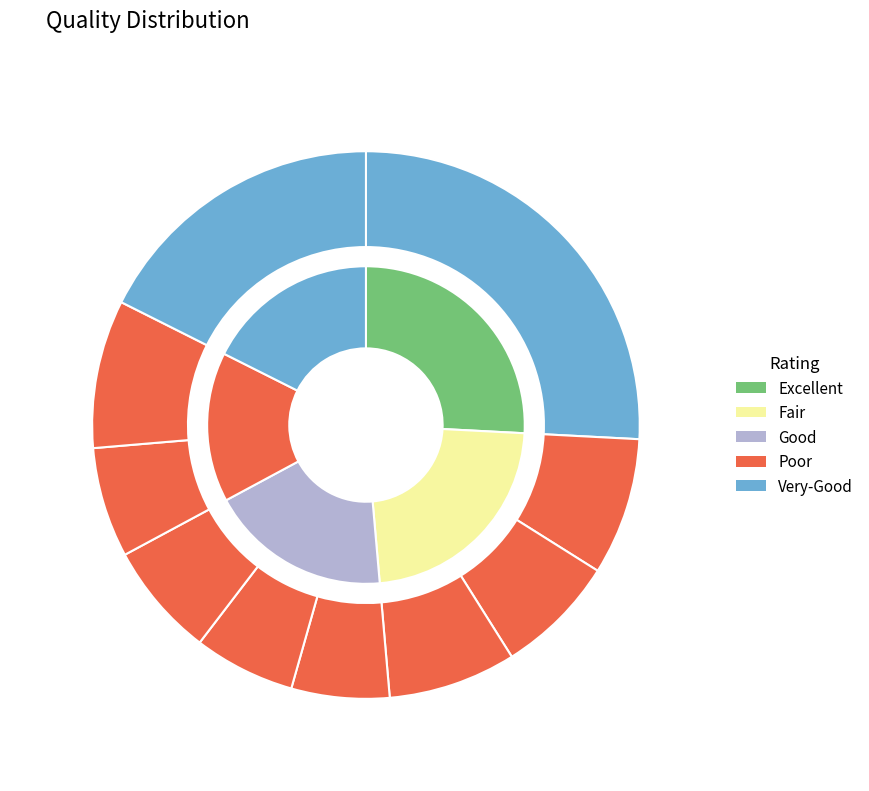

Is it true that pct85 is 20% of the pie?

False